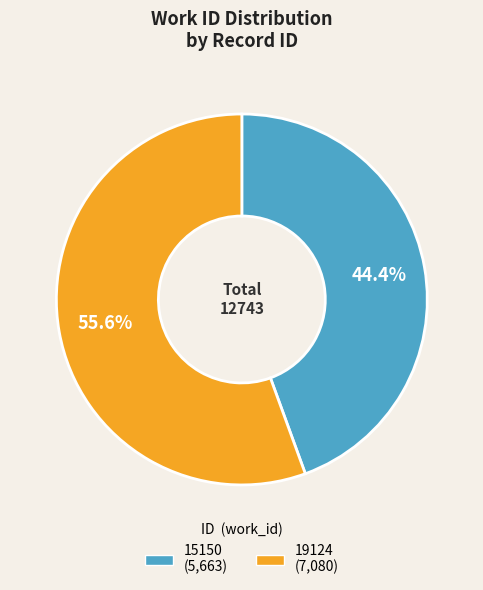

How many segments does this pie chart have?

2